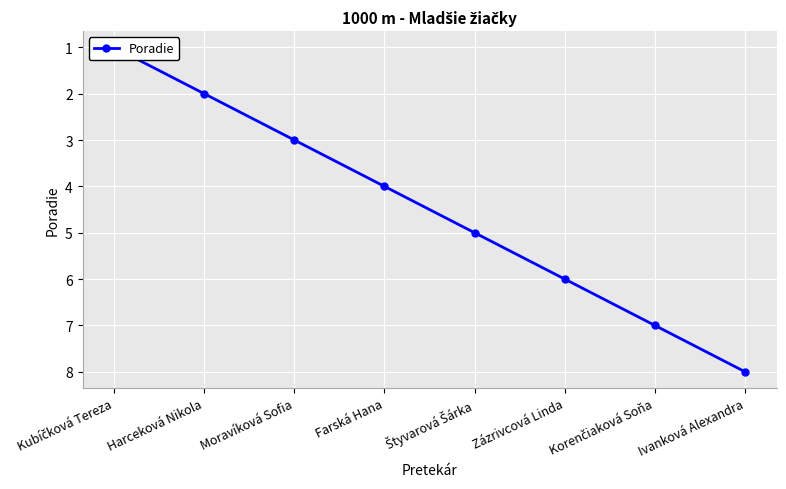

Count the number of data series in this chart.

1